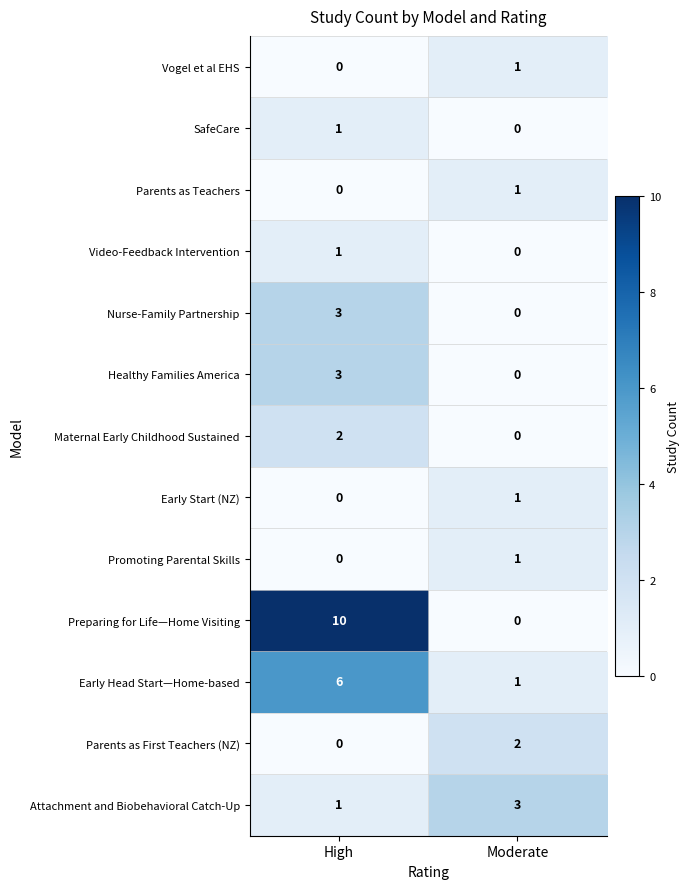

Which series has the largest total across all categories?

Preparing for Life—Home Visiting